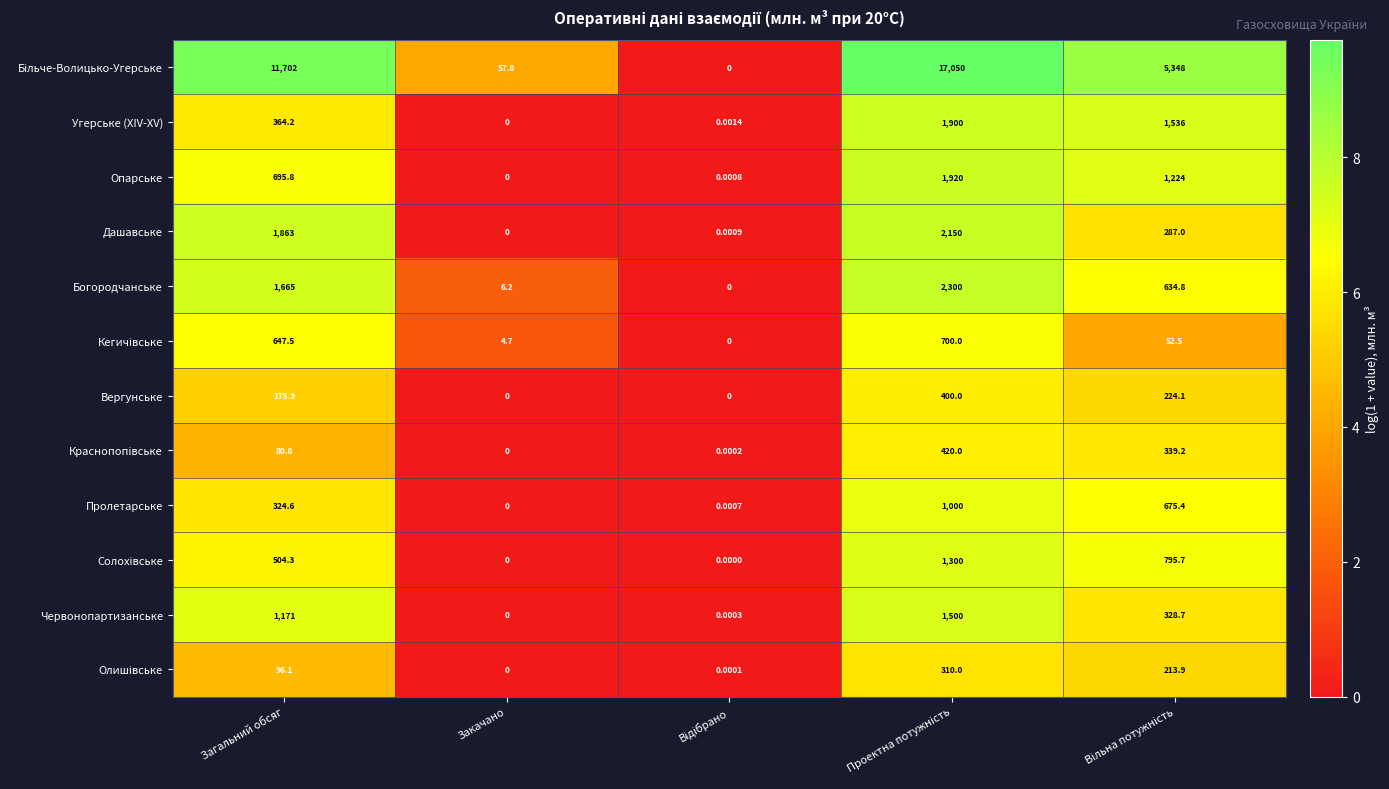

Where is Вергунське nearest to the value 200?

Загальний обсяг